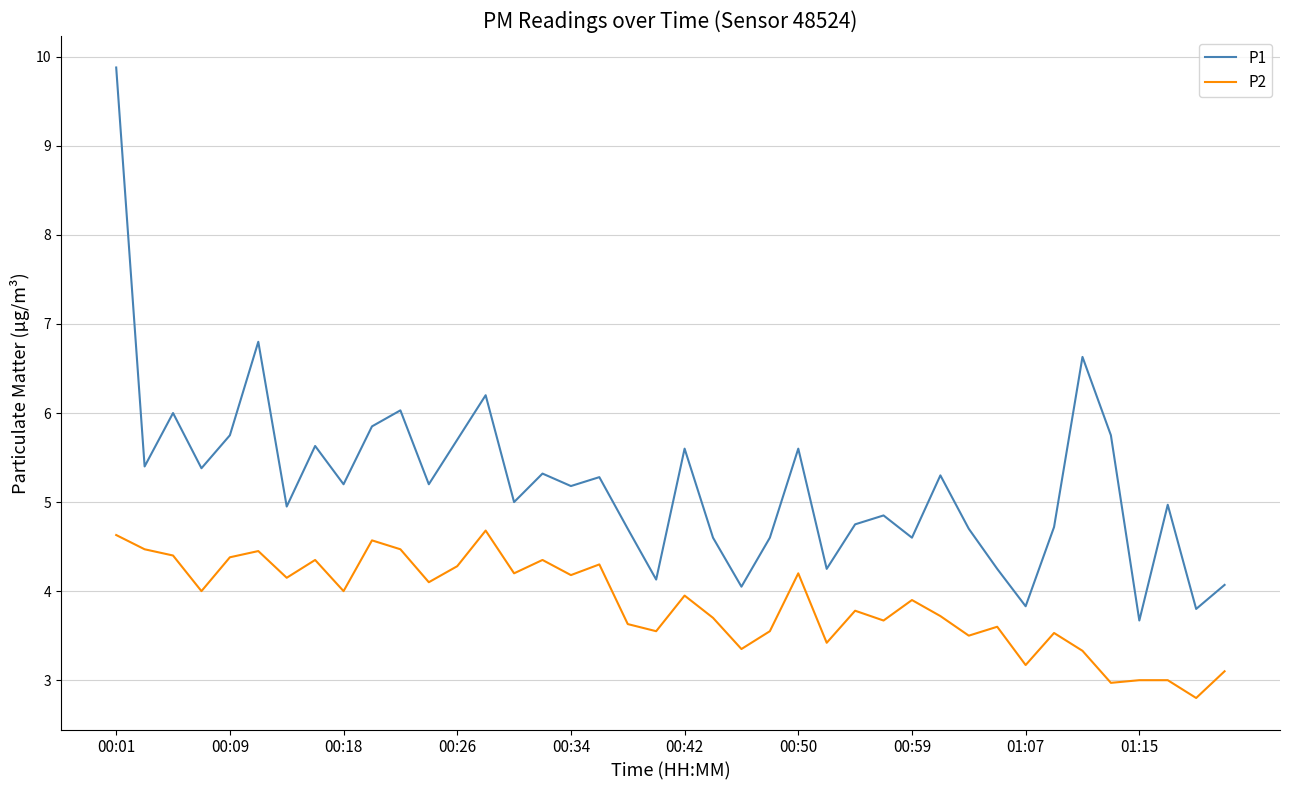

Which series has the largest total across all categories?

P1